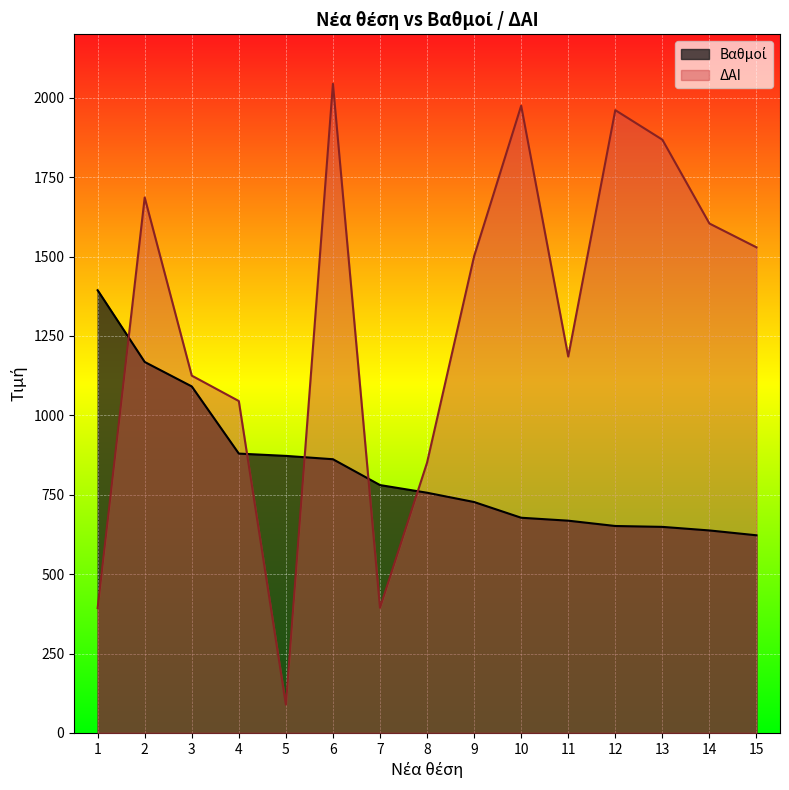

How many categories are shown in the chart?

15